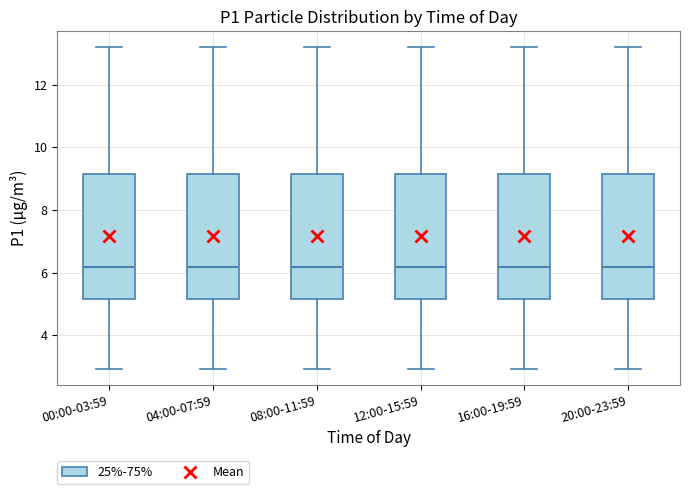

Reading left to right, transcribe this box plot: for each box, give where its median line is, the range the box spans, and where its two whiskers end, as read against the y-axis. The values are not printed on the chart, so give them approximately, as read against the axis.

00:00-03:59: median 6.2, box 5.2 to 9.2, whiskers 3.0 to 13.2
04:00-07:59: median 6.2, box 5.2 to 9.2, whiskers 3.0 to 13.2
08:00-11:59: median 6.2, box 5.2 to 9.2, whiskers 3.0 to 13.2
12:00-15:59: median 6.2, box 5.2 to 9.2, whiskers 3.0 to 13.2
16:00-19:59: median 6.2, box 5.2 to 9.2, whiskers 3.0 to 13.2
20:00-23:59: median 6.2, box 5.2 to 9.2, whiskers 3.0 to 13.2